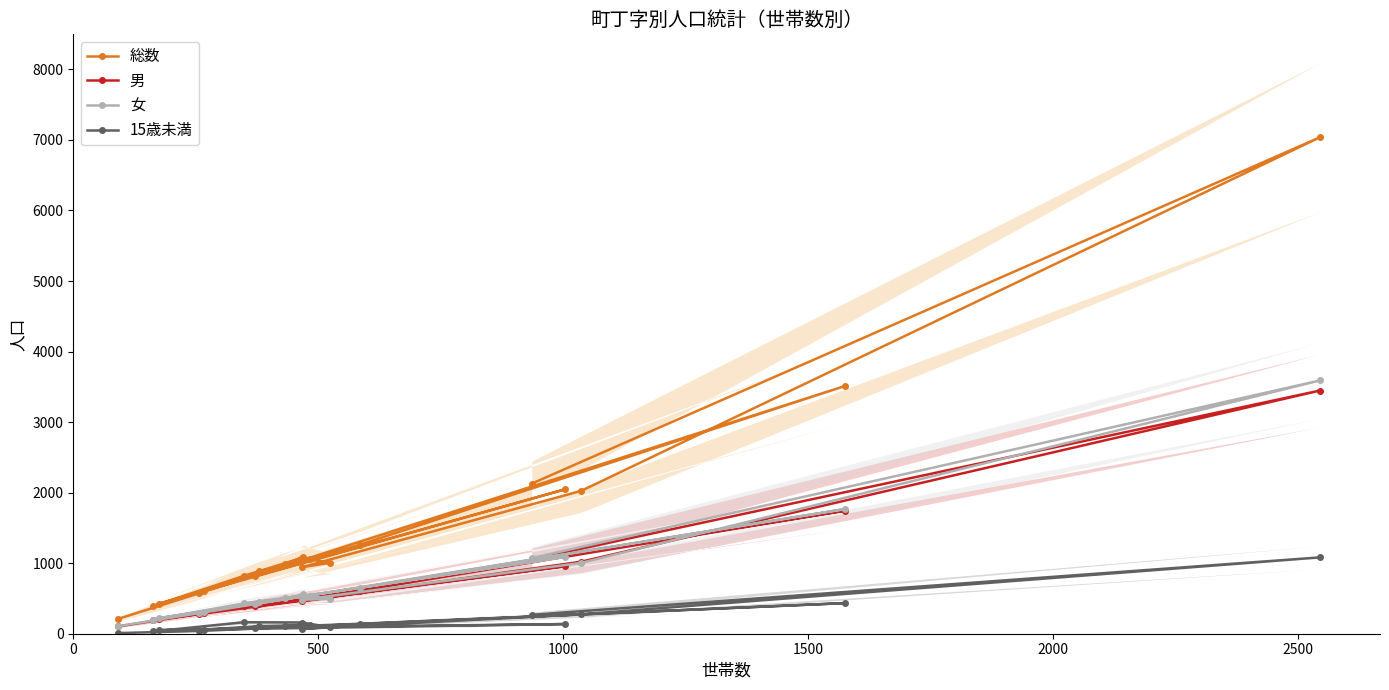

True or false: 15歳未満 and 総数 cross at least once.

False